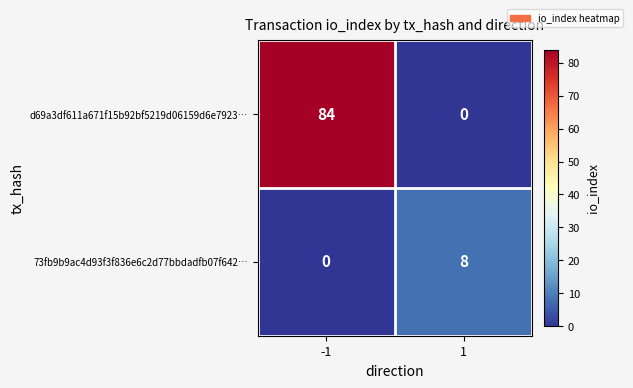

What is the difference between the d69a3df611a671f15b92bf5219d06159d6e7923… values at 1 and -1?

84